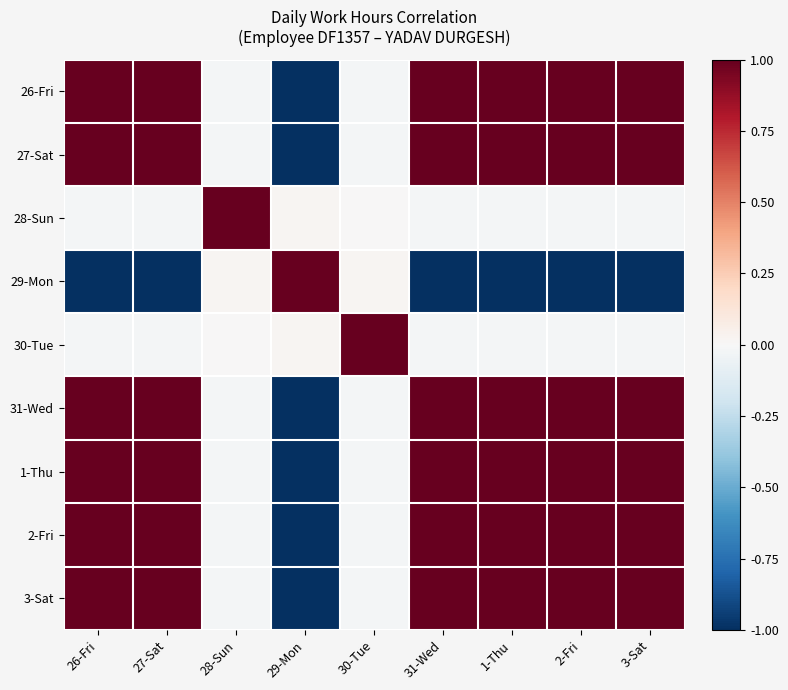

How many data points does each series have?

9